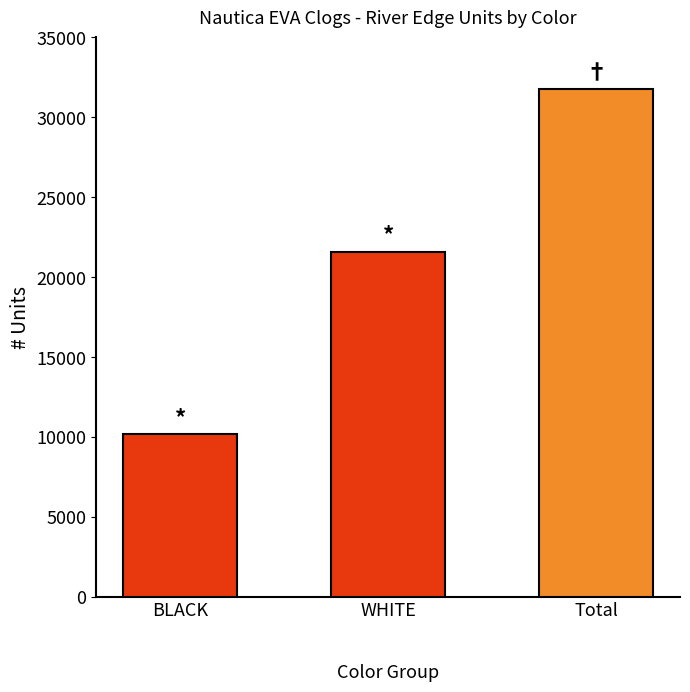

Which category has the highest value across all series?

Total